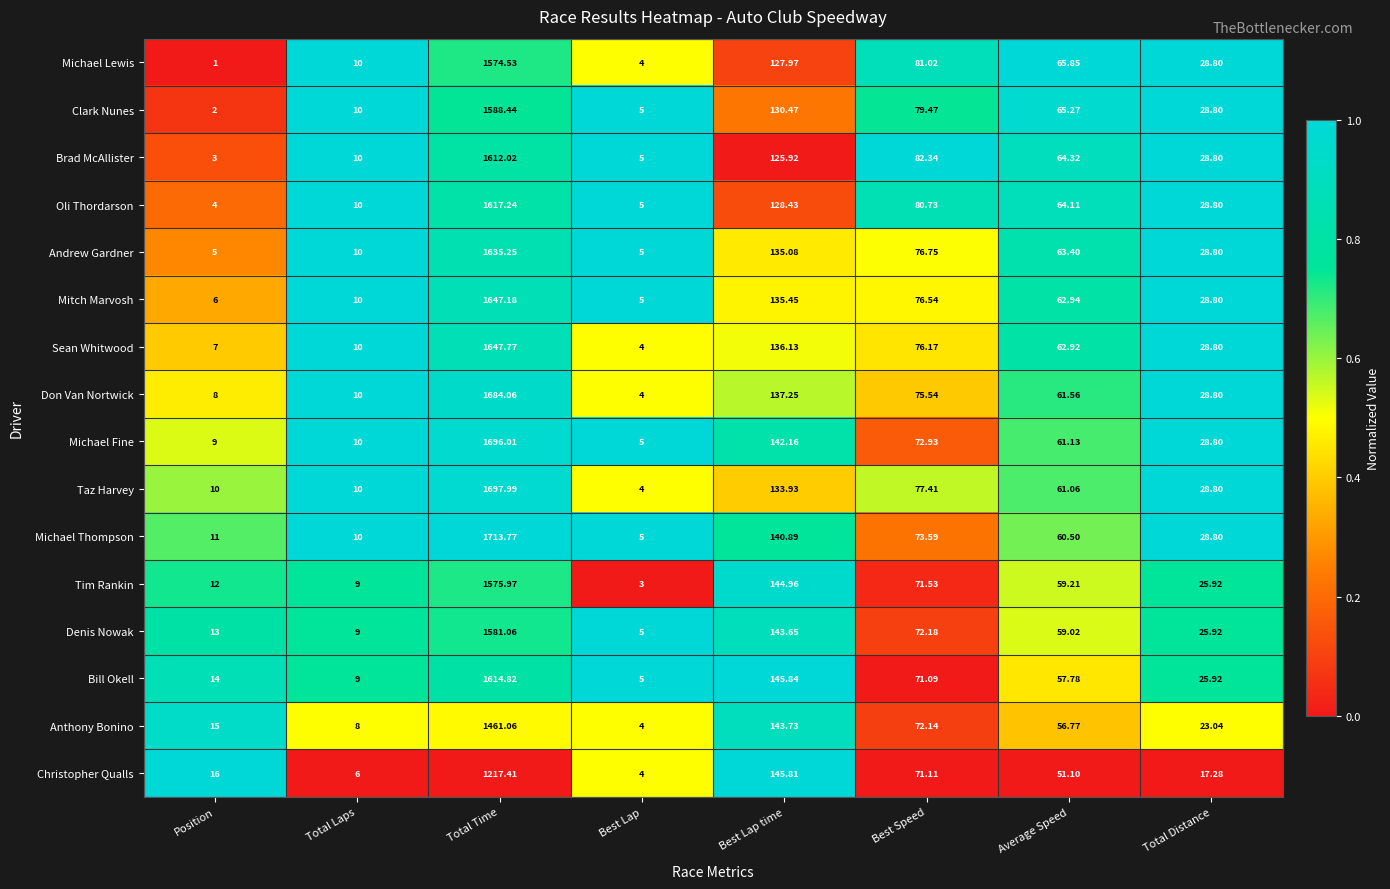

Is the value of Bill Okell at Best Speed greater than the value of Tim Rankin at Best Lap?

Yes